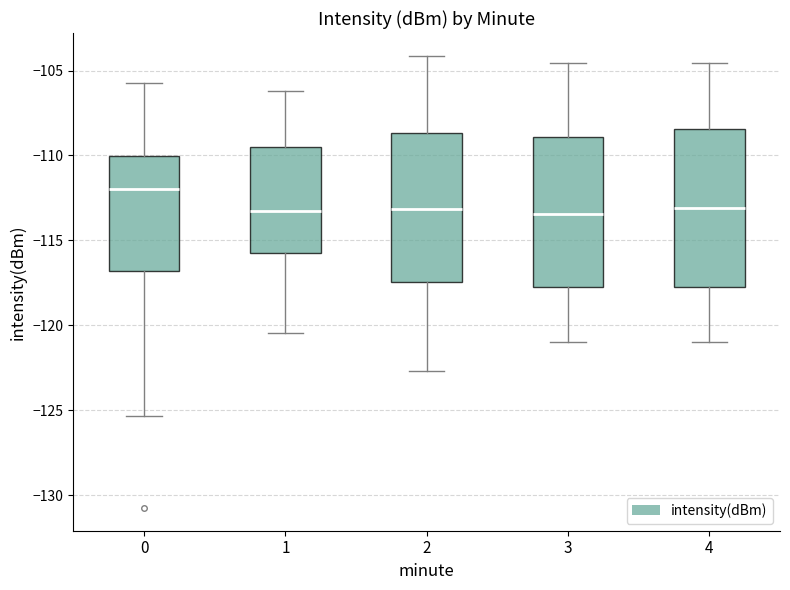

Reading left to right, transcribe this box plot: for each box, give where its median line is, the range the box spans, and where its two whiskers end, as read against the y-axis. The values are not printed on the chart, so give them approximately, as read against the axis.

0: median -112.0, box -117.0 to -110.0, whiskers -125.5 to -105.5
1: median -113.5, box -116.0 to -109.5, whiskers -120.5 to -106.0
2: median -113.0, box -117.5 to -108.5, whiskers -122.5 to -104.0
3: median -113.5, box -117.5 to -109.0, whiskers -121.0 to -104.5
4: median -113.0, box -117.5 to -108.5, whiskers -121.0 to -104.5